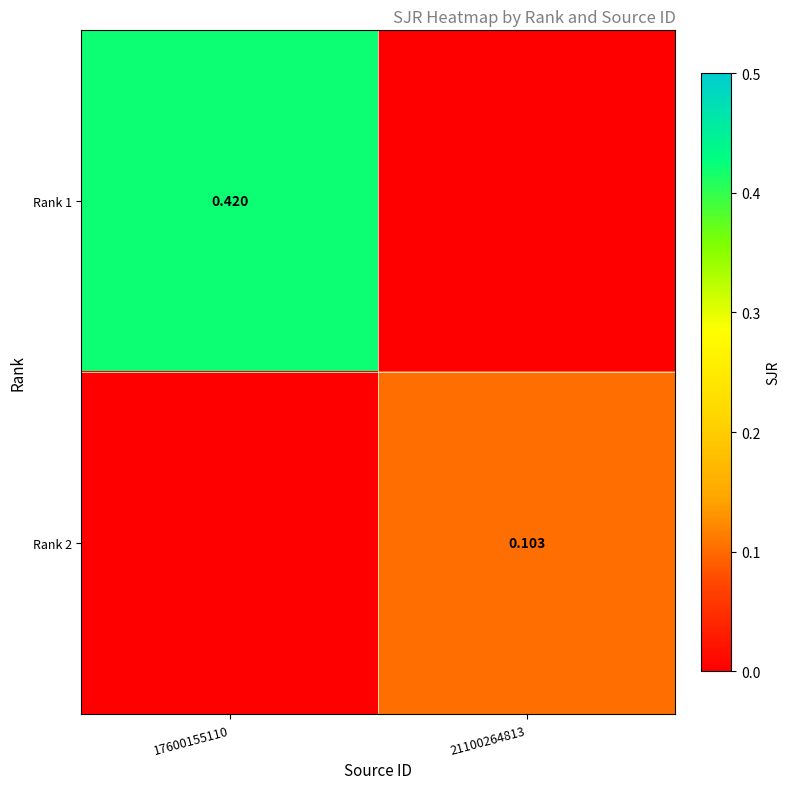

What is the spread (max minus min) of values at 21100264813?

0.1